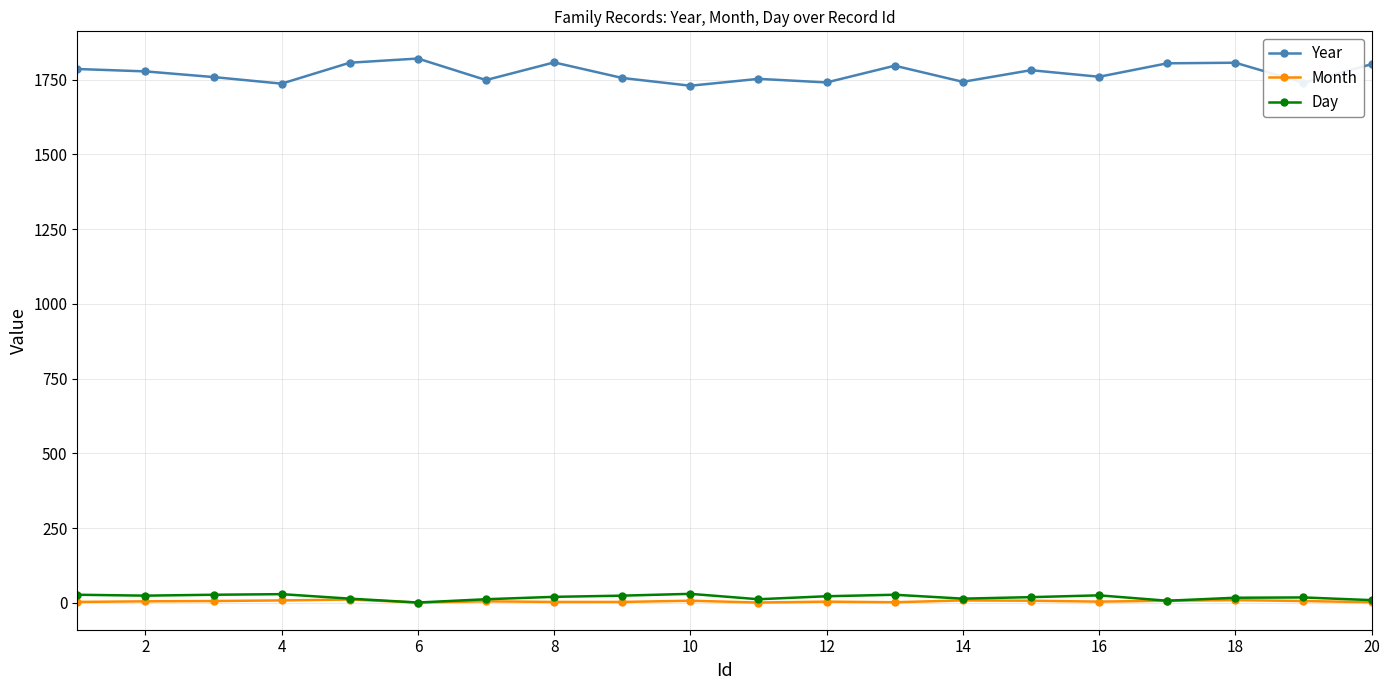

True or false: Day and Year intersect in this chart.

False